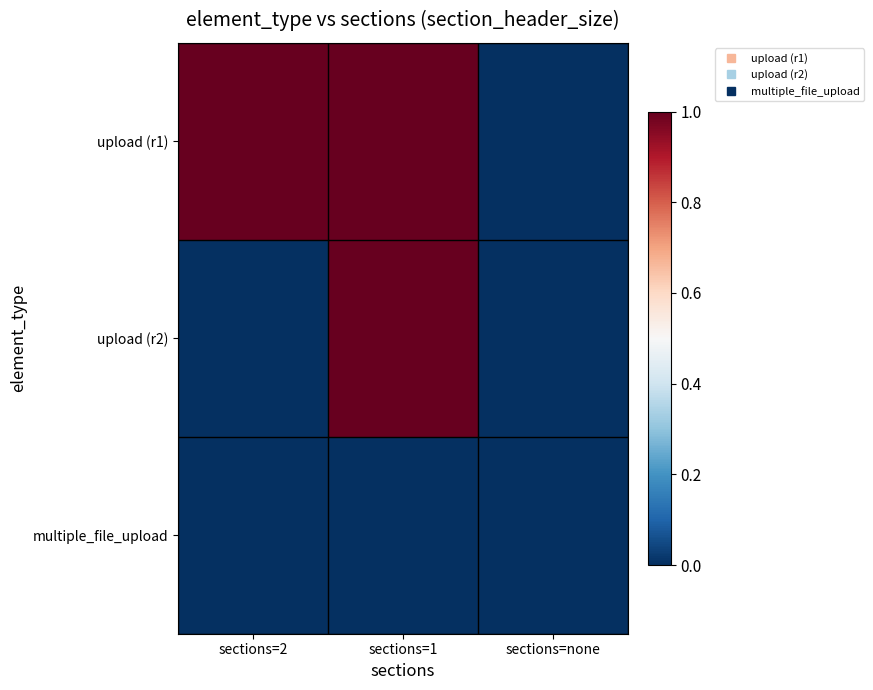

What is the total value across all series at sections=1?

2